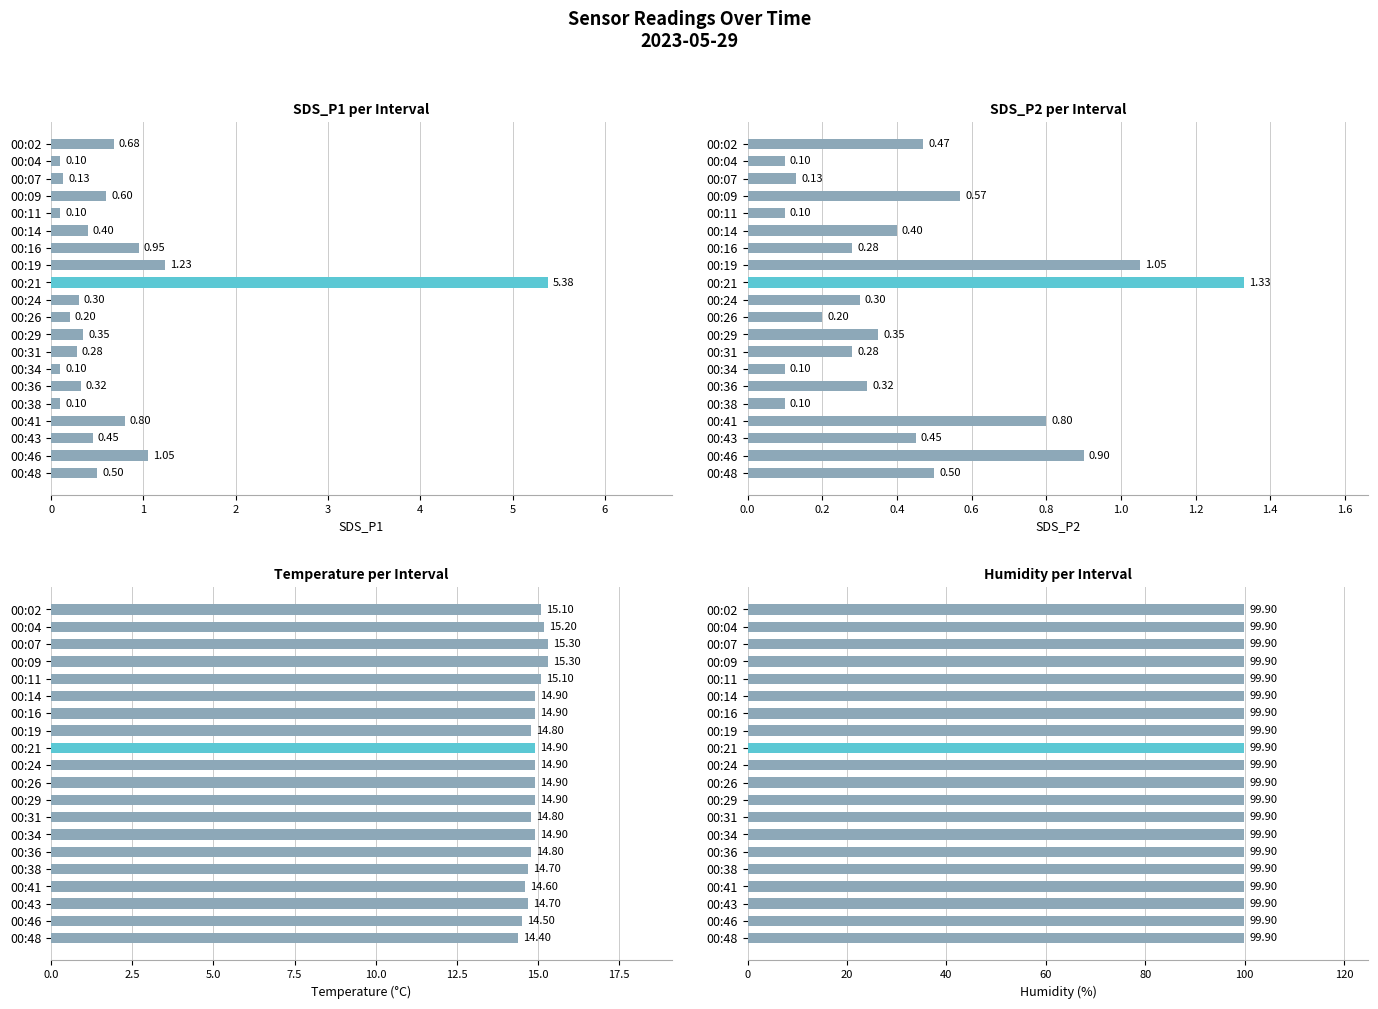

What is the minimum value for Mean_SDS_P2?

0.1